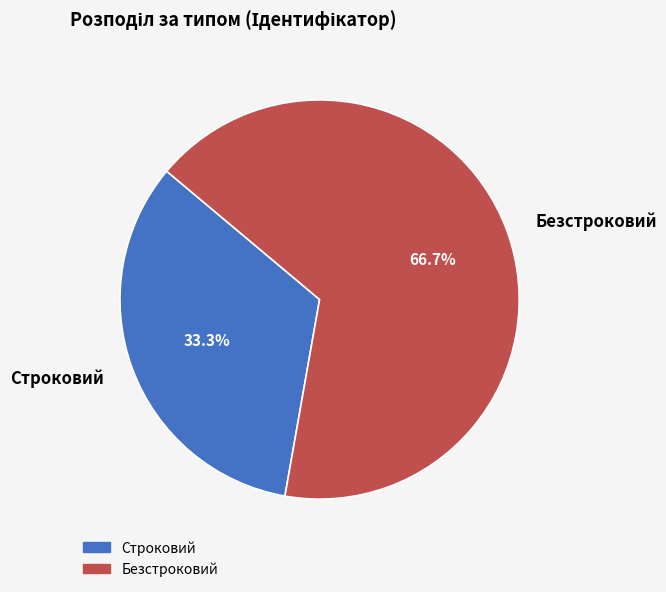

To the nearest percent, what is the average slice percentage?

50%